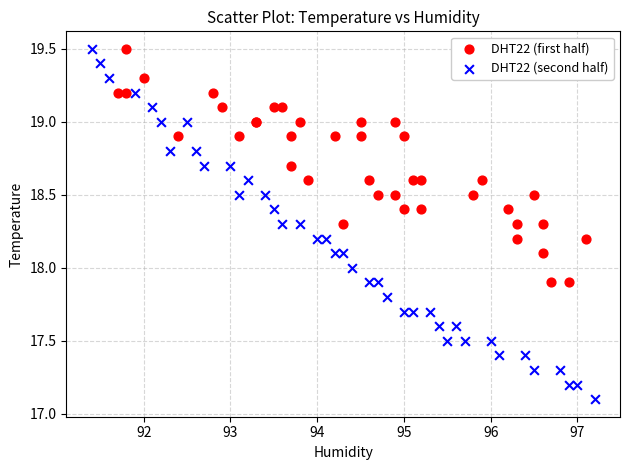

Which series contains the lowest Y value?

DHT22 (second half)